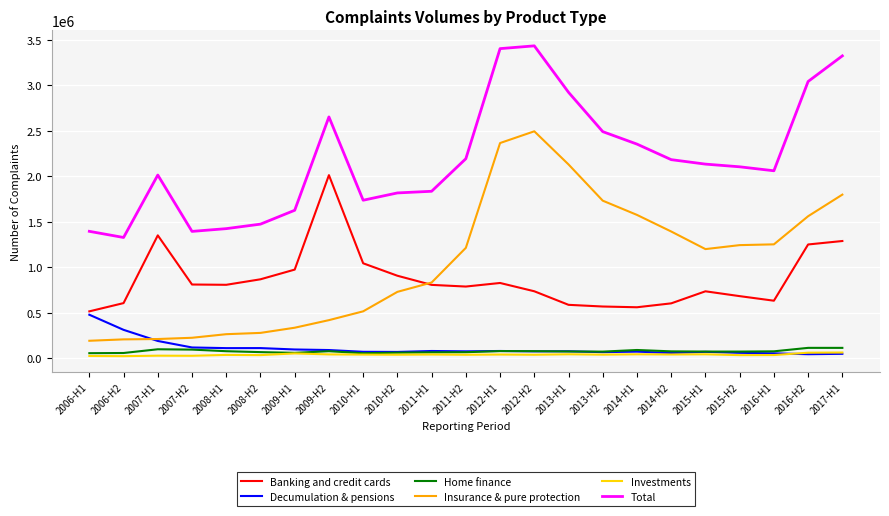

What is the greatest value displayed?

3434842